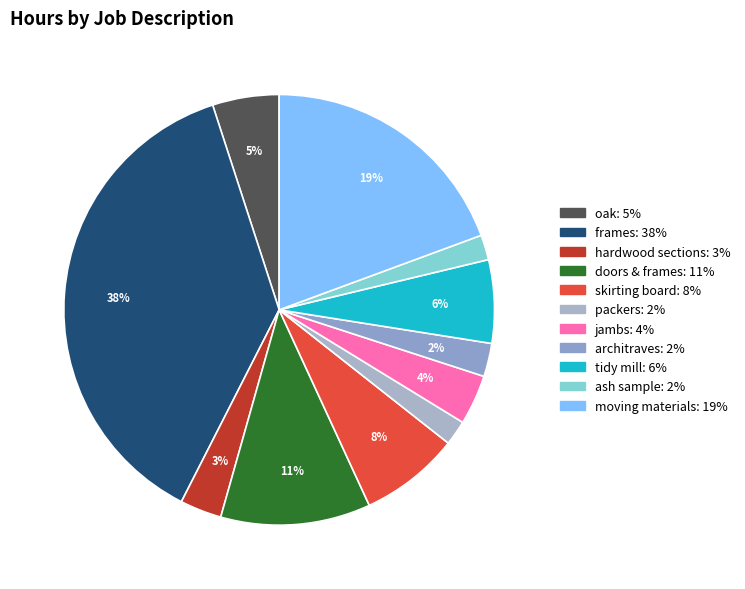

What is the largest slice in the pie chart?

frames